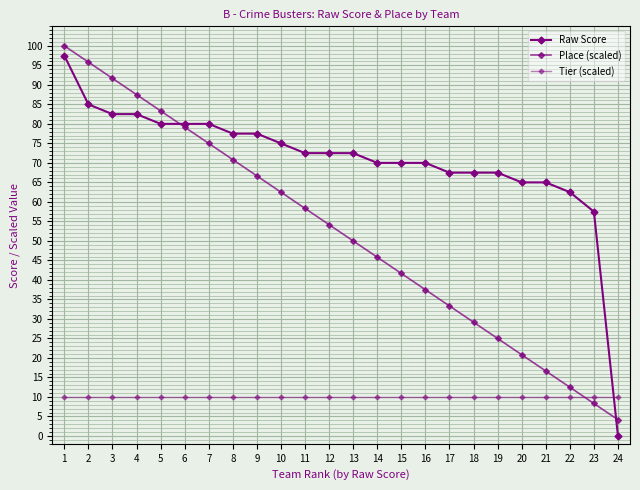

What is the approximate value of Tier (scaled) at 11?

10.0